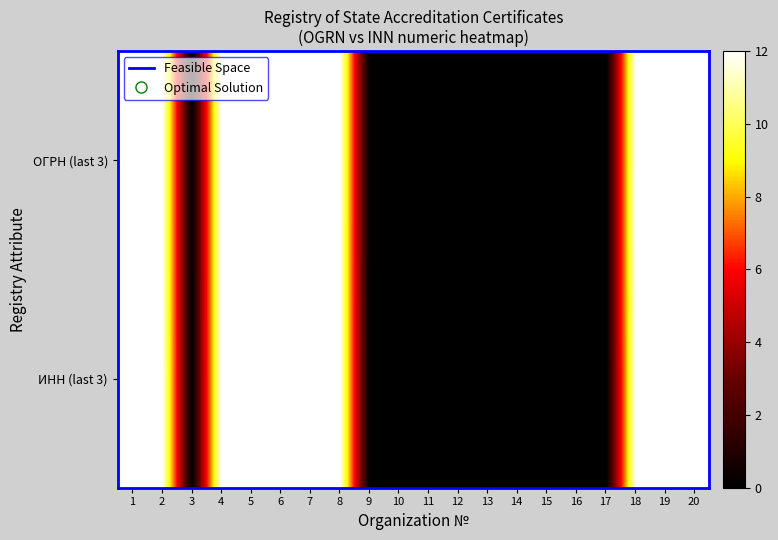

List the series in order of their overall mean, lowest first.

ИНН (last 3), ОГРН (last 3)